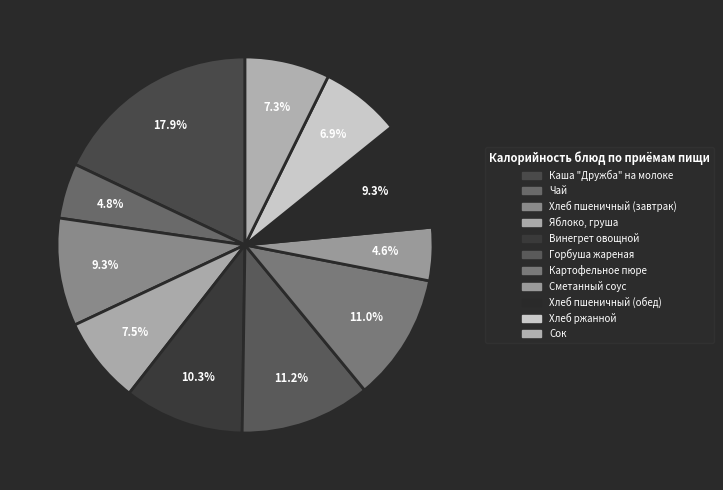

How many segments does this pie chart have?

11